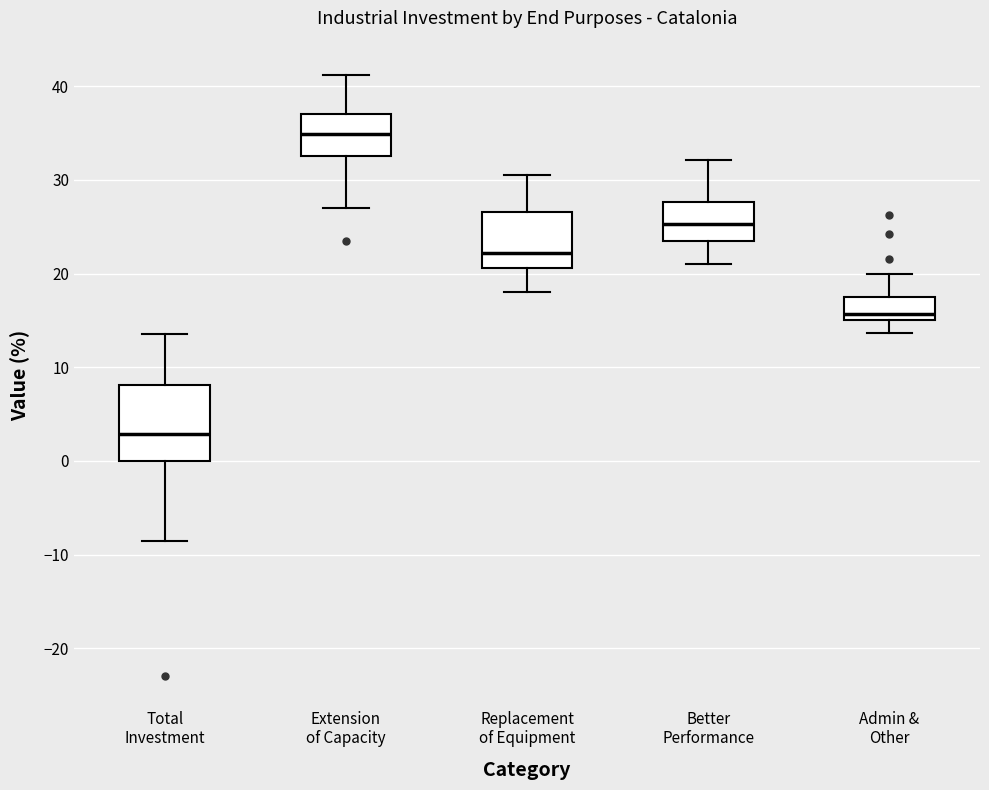

Reading left to right, read every box against the y-axis: the position of its median line, the range the box covers, and the ends of its whiskers. The values are not printed on the chart, so give them approximately, as read against the axis.

Total Investment: median 3, box 0 to 8, whiskers -8 to 14
Extension of Capacity: median 35, box 33 to 37, whiskers 27 to 41
Replacement of Equipment: median 22, box 21 to 27, whiskers 18 to 31
Better Performance: median 25, box 24 to 28, whiskers 21 to 32
Admin & Other: median 16, box 15 to 18, whiskers 14 to 20